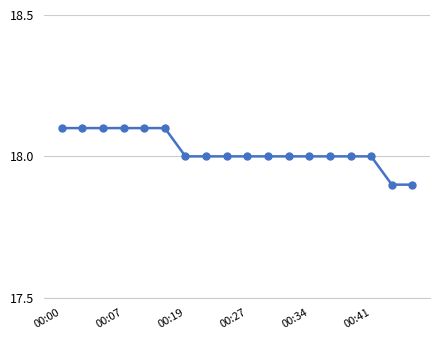

What is the minimum value shown in the chart?

17.9